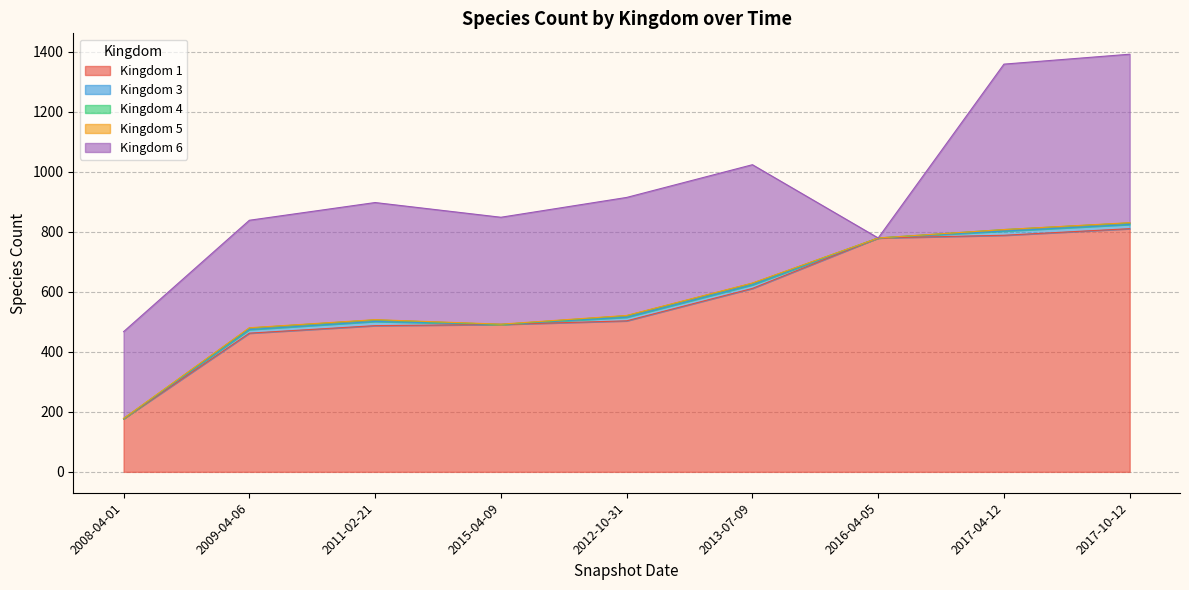

What are all the series names shown in the legend?

1, 3, 4, 5, 6